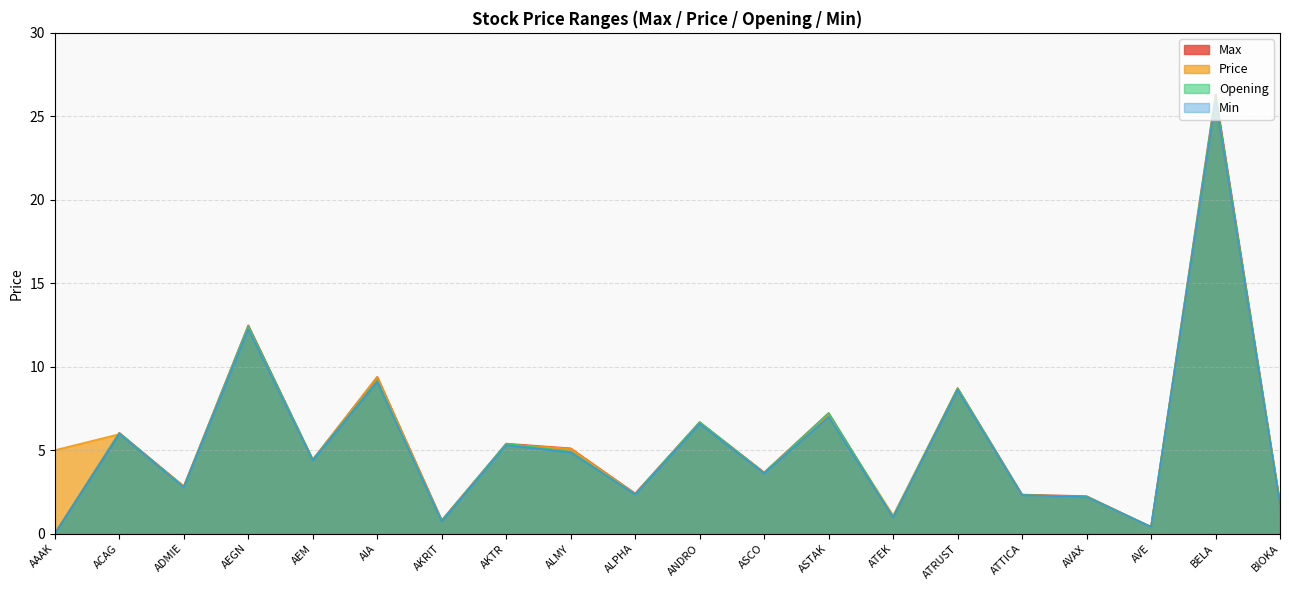

Where is the first local minimum for Max?

ADMIE